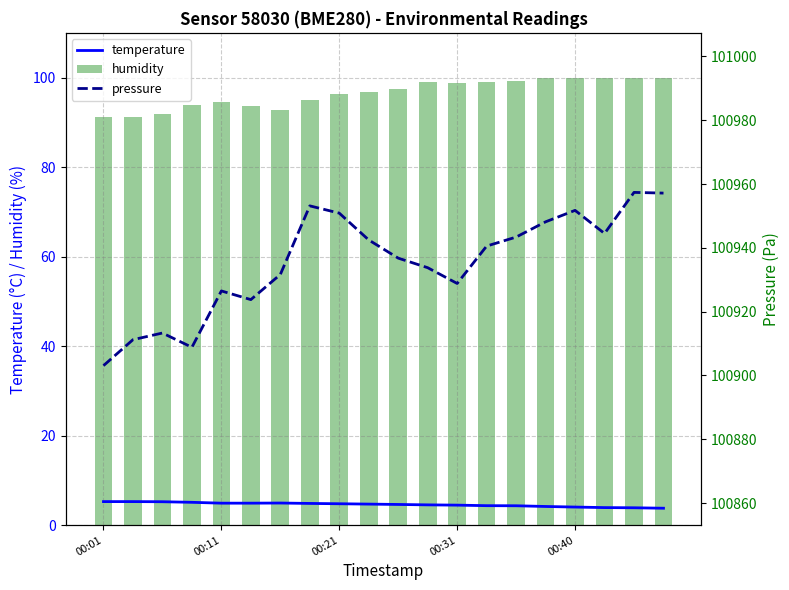

The pressure series shows 25037.1 at 17. True or false?

False